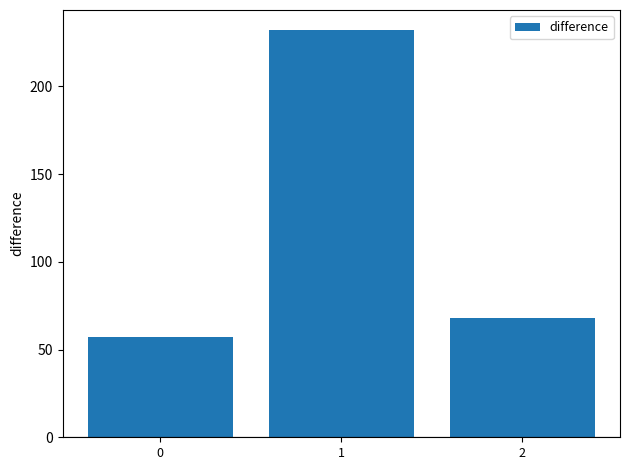

What is the average value?

119